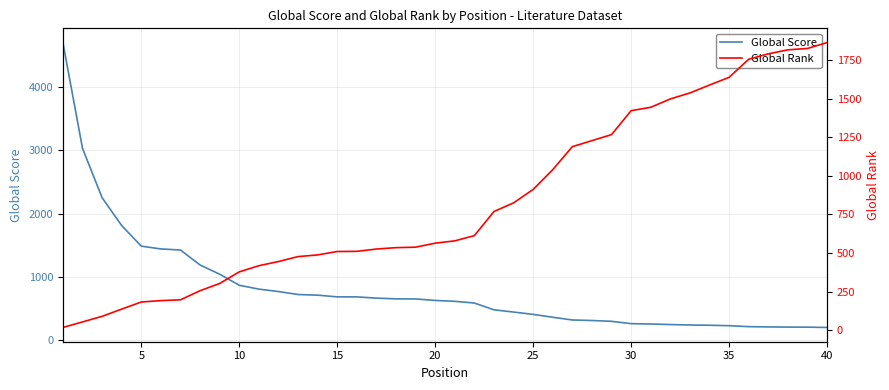

What is the minimum value for Global Score?

205